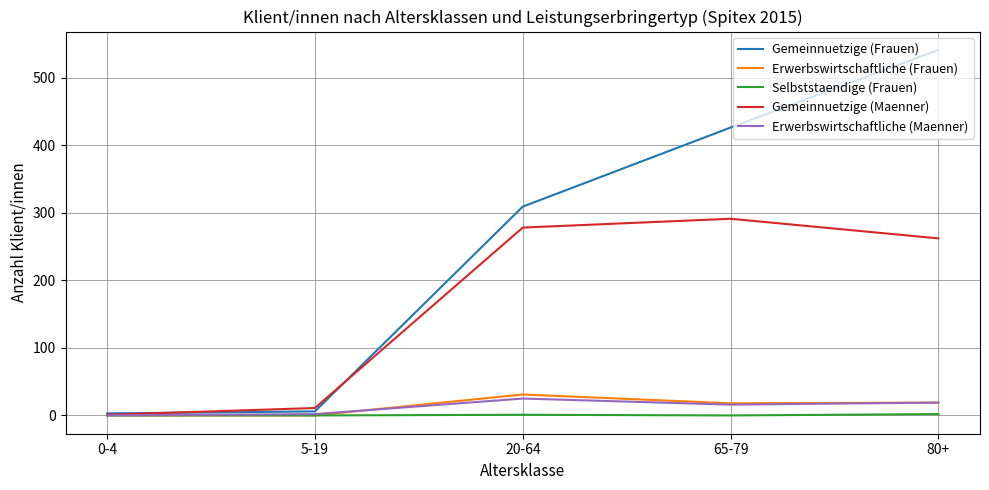

The Gemeinnuetzige (Frauen) series shows 170 at 65-79. True or false?

False